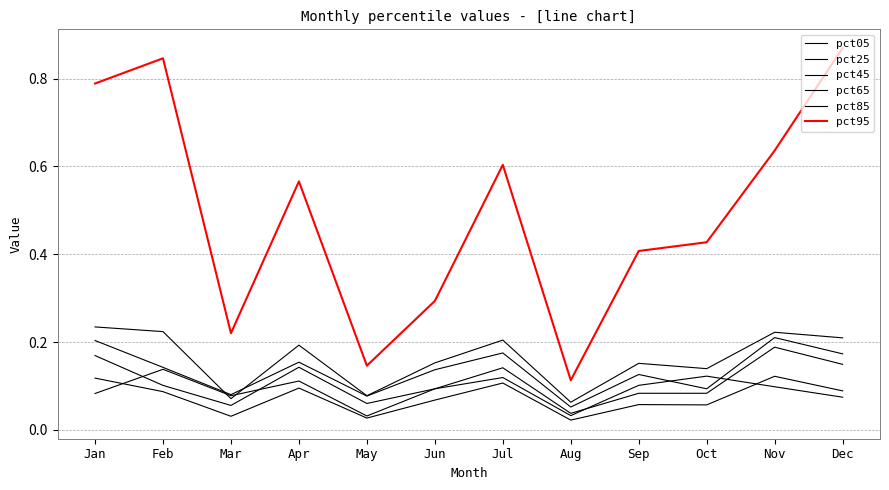

What is the lowest value of the pct65 series?

0.1